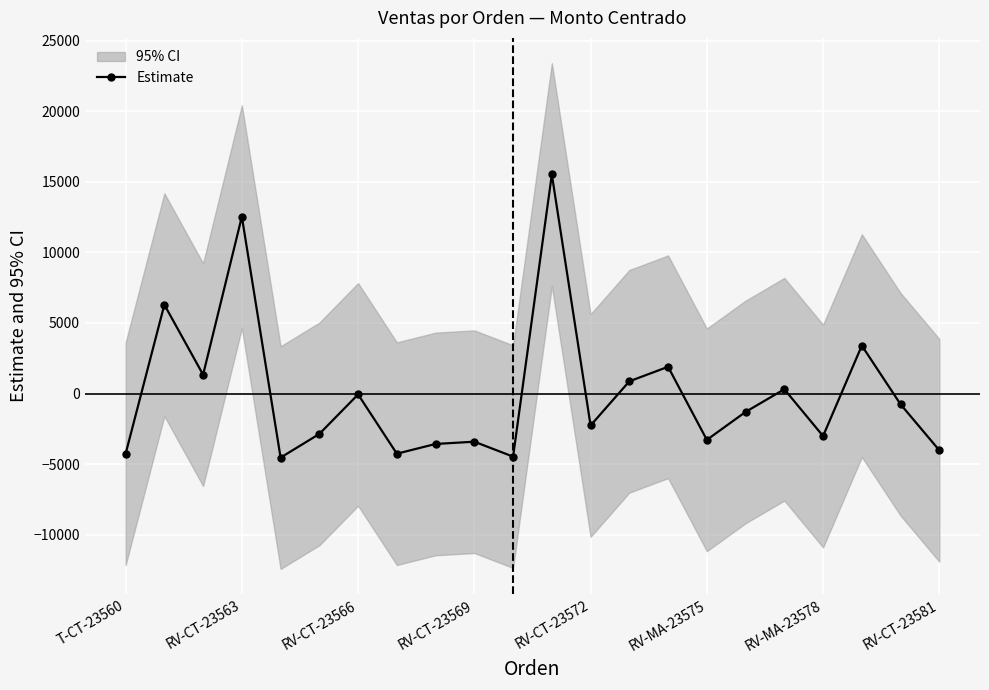

Count the number of data series in this chart.

1